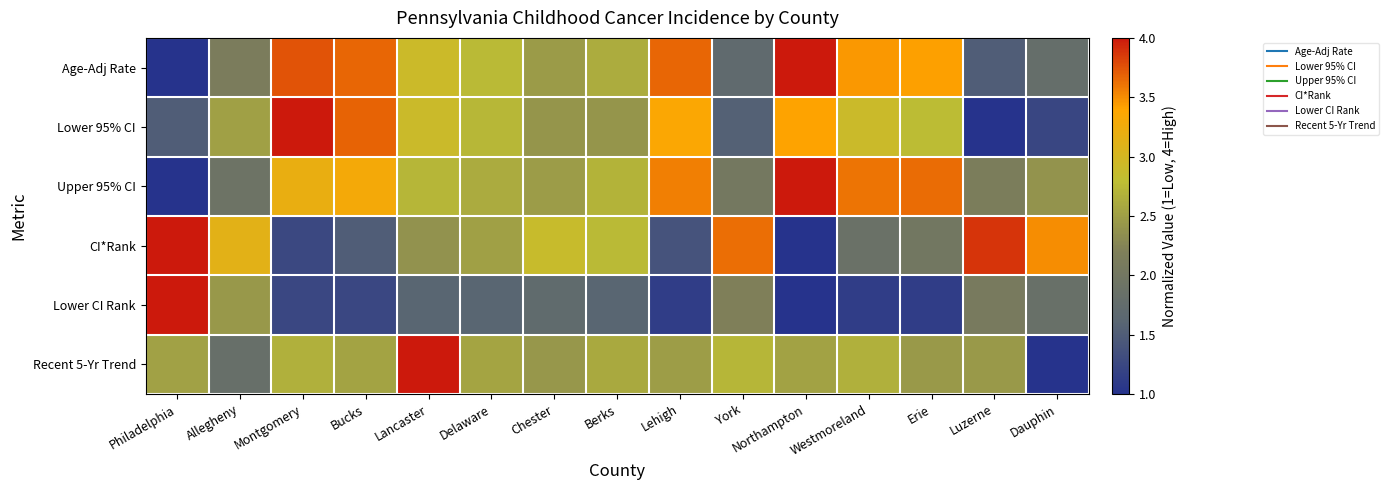

Reading left to right, list all the values displayed in this chart.

Age-Adj Rate: Philadelphia=1.0	Allegheny=2.1	Montgomery=3.8	Bucks=3.7	Lancaster=2.9	Delaware=2.8	Chester=2.5	Berks=2.6	Lehigh=3.7	York=1.7	Northampton=4.0	Westmoreland=3.5	Erie=3.4	Luzerne=1.5	Dauphin=1.8
Lower 95% CI: Philadelphia=1.5	Allegheny=2.5	Montgomery=4.0	Bucks=3.7	Lancaster=2.9	Delaware=2.7	Chester=2.4	Berks=2.4	Lehigh=3.4	York=1.5	Northampton=3.4	Westmoreland=2.9	Erie=2.8	Luzerne=1.0	Dauphin=1.2
Upper 95% CI: Philadelphia=1.0	Allegheny=1.9	Montgomery=3.2	Bucks=3.3	Lancaster=2.7	Delaware=2.6	Chester=2.5	Berks=2.7	Lehigh=3.6	York=2.0	Northampton=4.0	Westmoreland=3.6	Erie=3.6	Luzerne=2.1	Dauphin=2.4
CI*Rank: Philadelphia=4.0	Allegheny=3.1	Montgomery=1.2	Bucks=1.5	Lancaster=2.4	Delaware=2.5	Chester=2.9	Berks=2.8	Lehigh=1.4	York=3.6	Northampton=1.0	Westmoreland=1.9	Erie=2.0	Luzerne=3.9	Dauphin=3.5
Lower CI Rank: Philadelphia=4.0	Allegheny=2.4	Montgomery=1.2	Bucks=1.2	Lancaster=1.6	Delaware=1.6	Chester=1.7	Berks=1.6	Lehigh=1.1	York=2.2	Northampton=1.0	Westmoreland=1.1	Erie=1.1	Luzerne=2.1	Dauphin=1.8
Recent 5-Yr Trend: Philadelphia=2.5	Allegheny=1.8	Montgomery=2.7	Bucks=2.5	Lancaster=4.0	Delaware=2.6	Chester=2.4	Berks=2.6	Lehigh=2.5	York=2.7	Northampton=2.5	Westmoreland=2.7	Erie=2.4	Luzerne=2.4	Dauphin=1.0